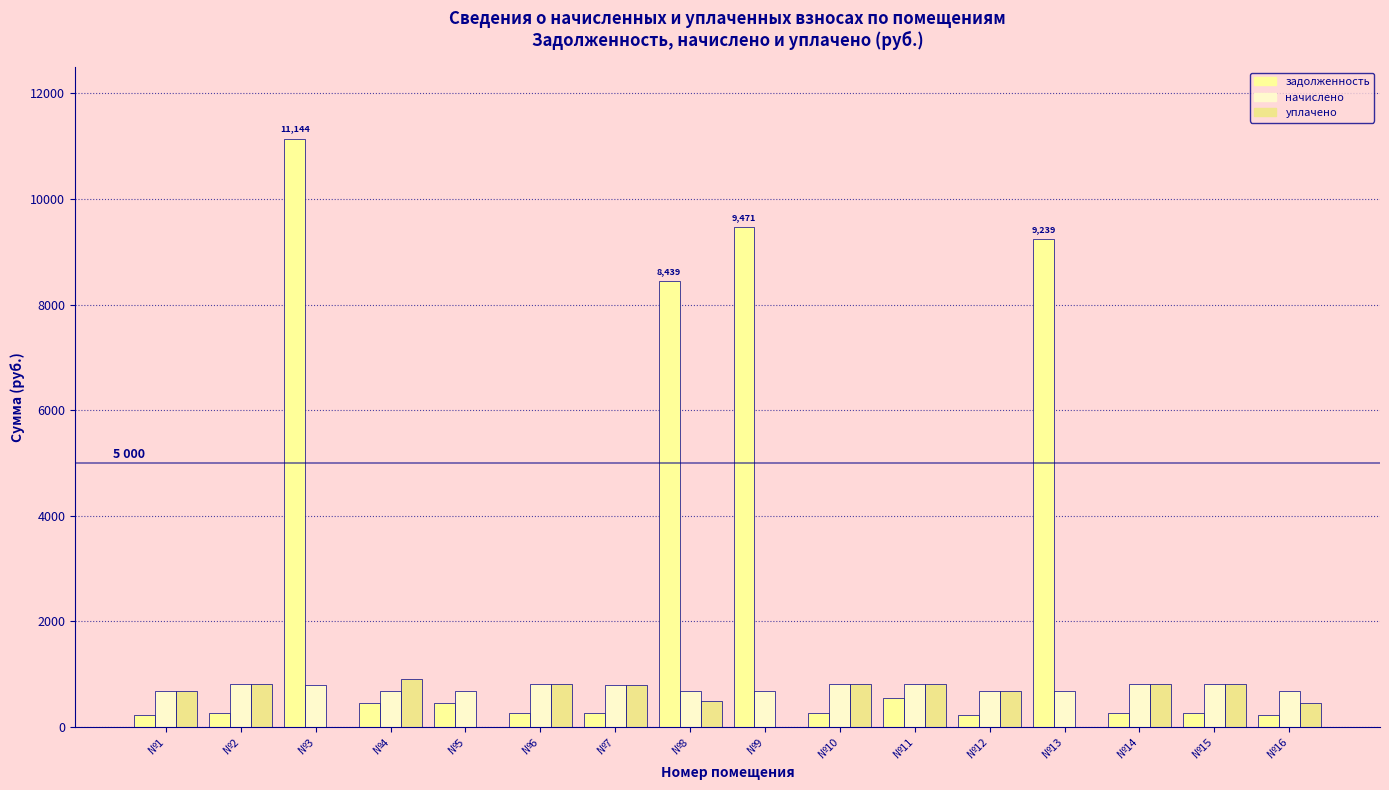

How many groups of bars are there?

16